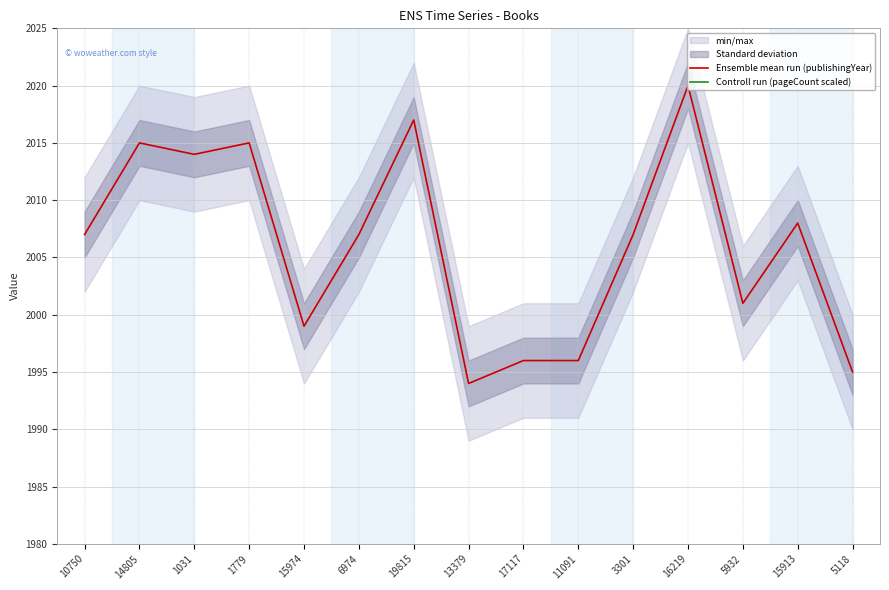

Rank the series by their average value, from highest to lowest.

Ensemble mean run (publishingYear), Controll run (pageCount scaled)